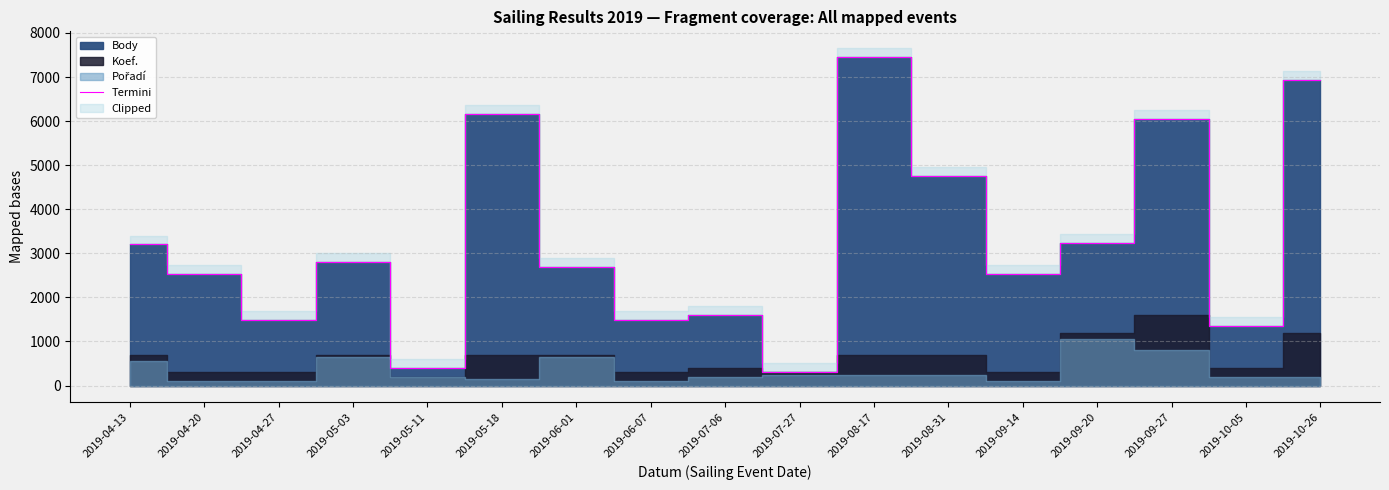

What is the ratio of the value at 2019-05-11 to the value at 2019-07-27?

1.3